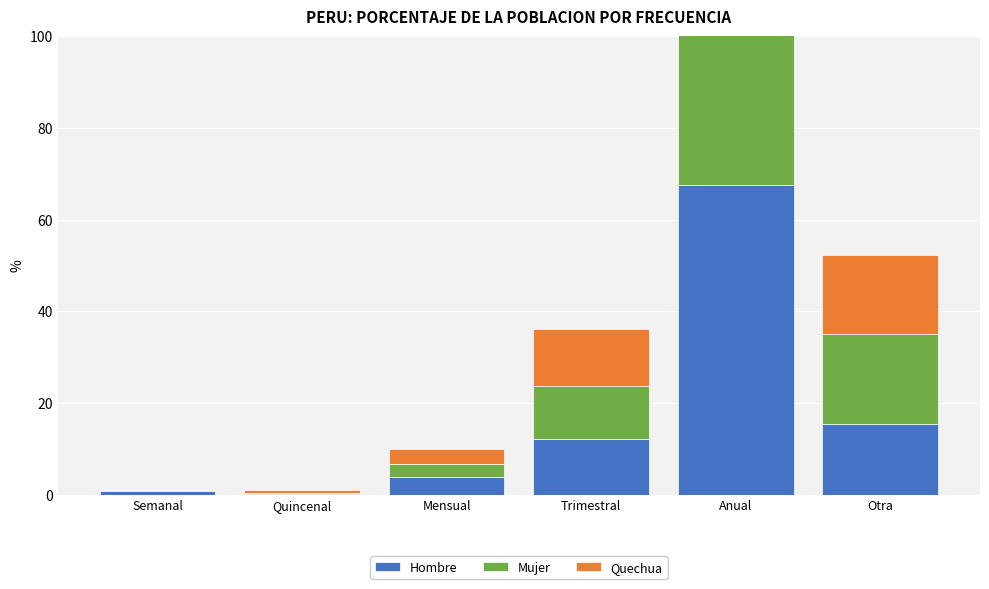

What is the value of the Mujer bar at the 1st from the left?

0.2